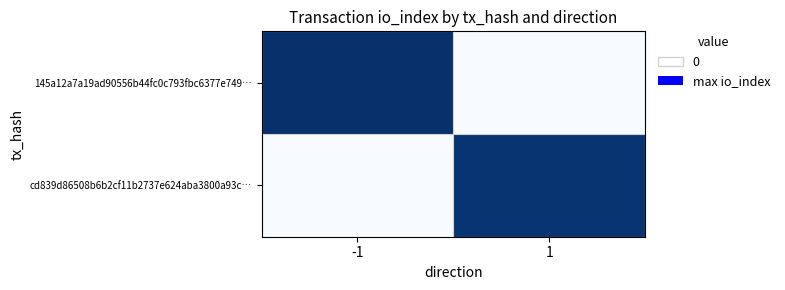

Which series has the widest spread of values?

145a12a7a19ad90556b44fc0c793fbc6377e749…